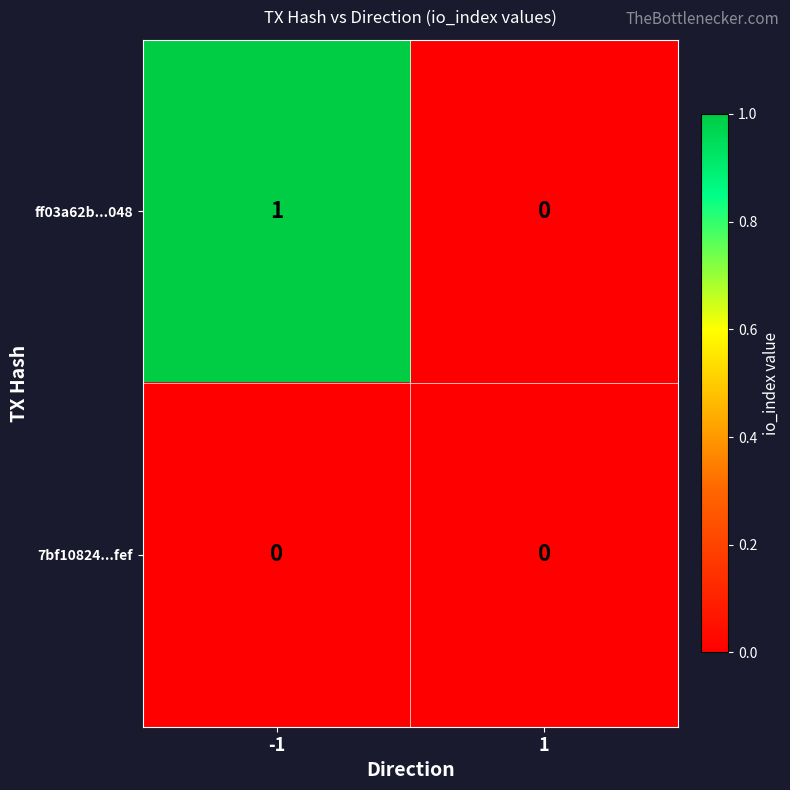

What is the total value across all series at -1?

1